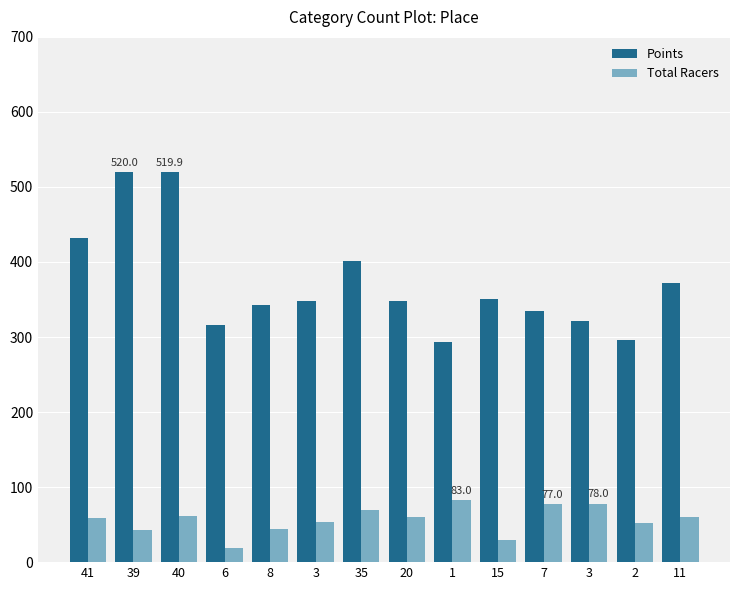

Reading left to right, what are all the values shown in this chart?

Points: 41=432.2	39=520.0	40=519.9	6=316.6	8=342.1	3=348.3	35=400.8	20=347.7	1=293.8	15=350.8	7=334.4	3=321.6	2=296.0	11=372.4
Total Racers: 41=59.0	39=43.0	40=62.0	6=19.0	8=44.0	3=54.0	35=69.0	20=60.0	1=83.0	15=30.0	7=77.0	3=78.0	2=52.0	11=60.0